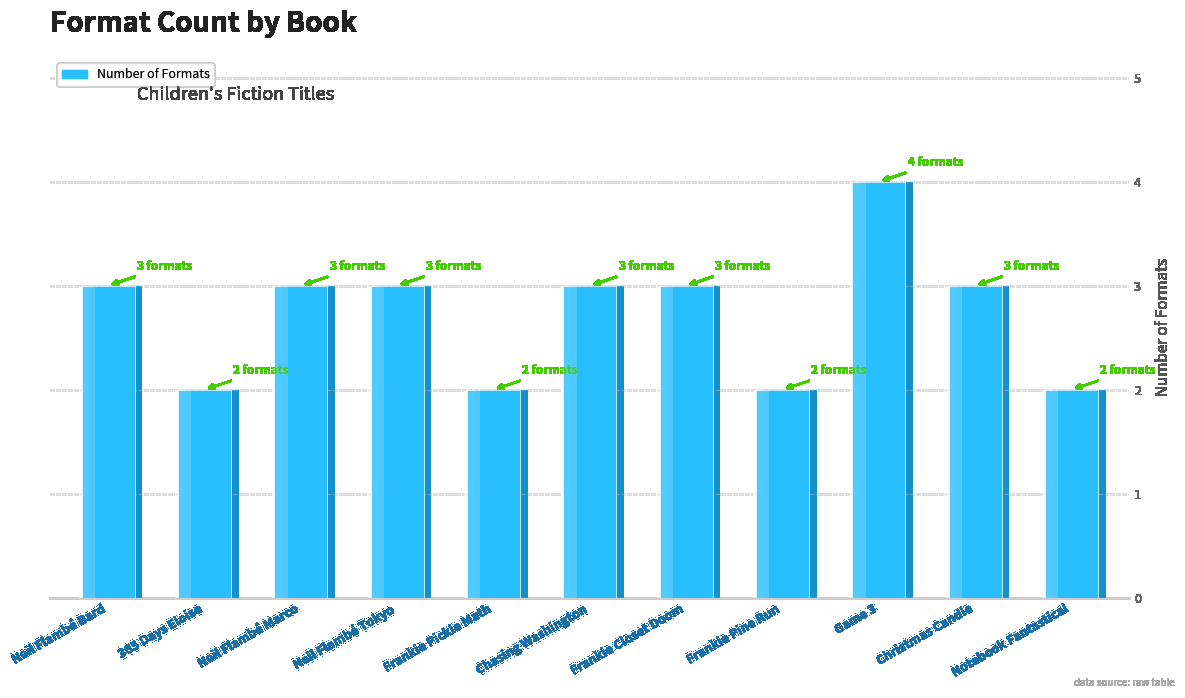

What is the value of the 1st bar from the left?

3